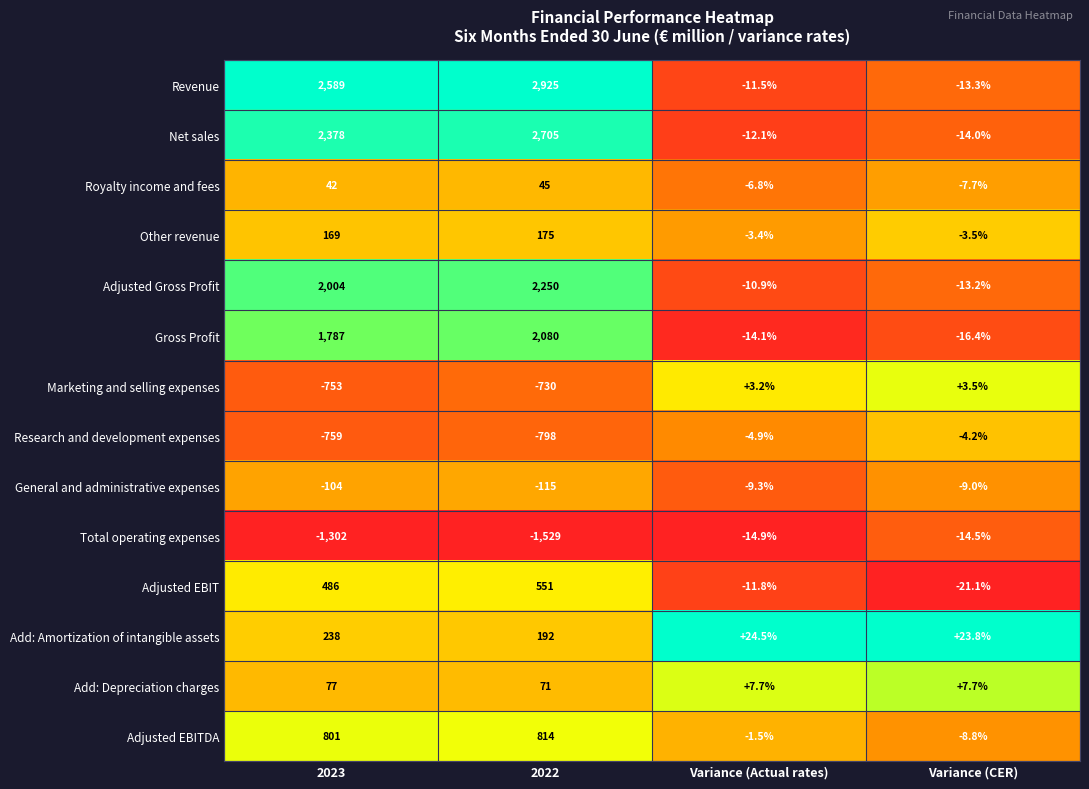

Rank the series at Variance (Actual rates) from highest to lowest value.

Add: Amortization of intangible assets, Add: Depreciation charges, Marketing and selling expenses, Adjusted EBITDA, Other revenue, Research and development expenses, Royalty income and fees, General and administrative expenses, Adjusted Gross Profit, Revenue, Adjusted EBIT, Net sales, Gross Profit, Total operating expenses